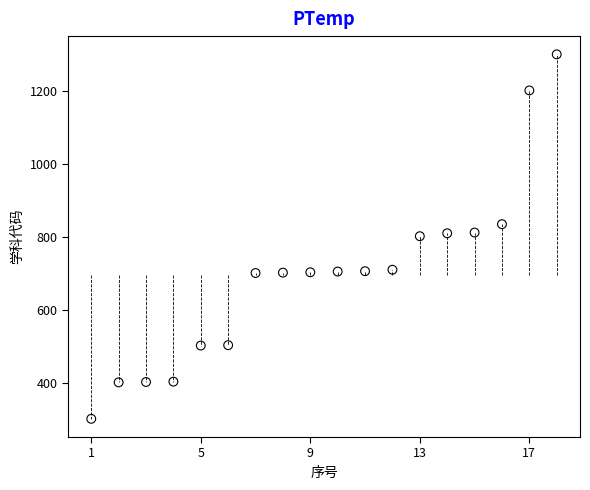

What is the range of X values (max minus min)?

17